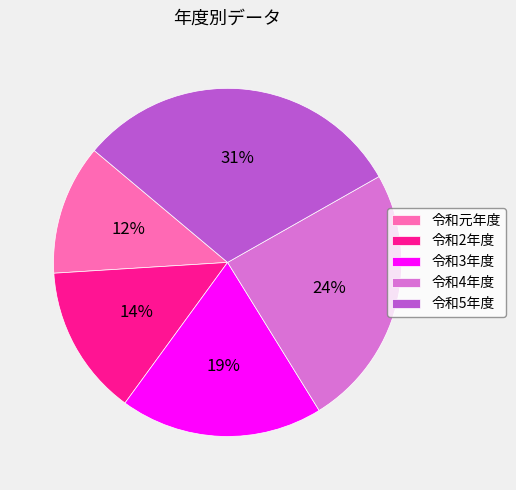

Count the number of slices in the pie.

5